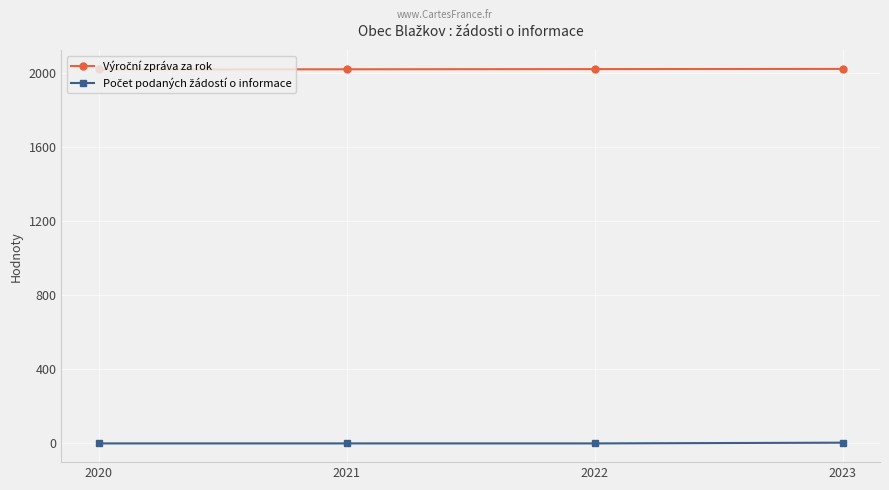

How many lines are shown in the chart?

2